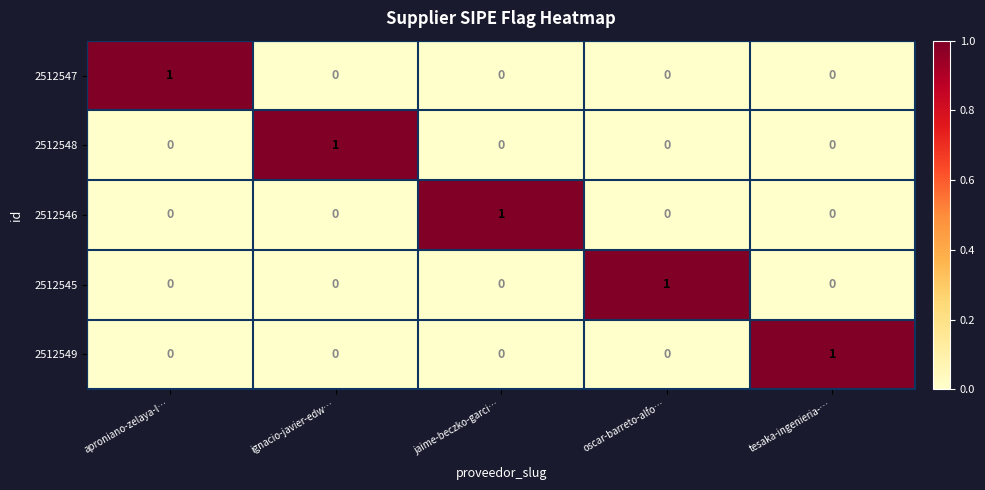

How many categories are shown in the chart?

5